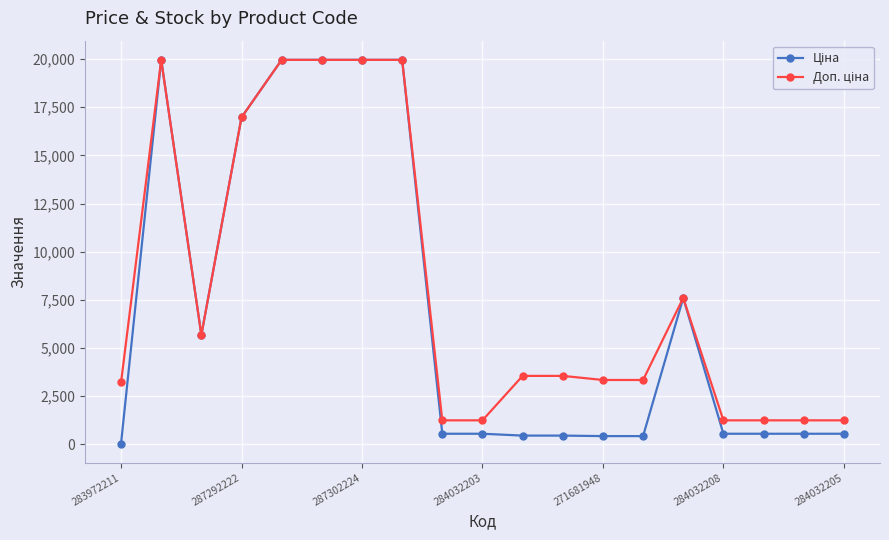

How many data points does each series have?

19